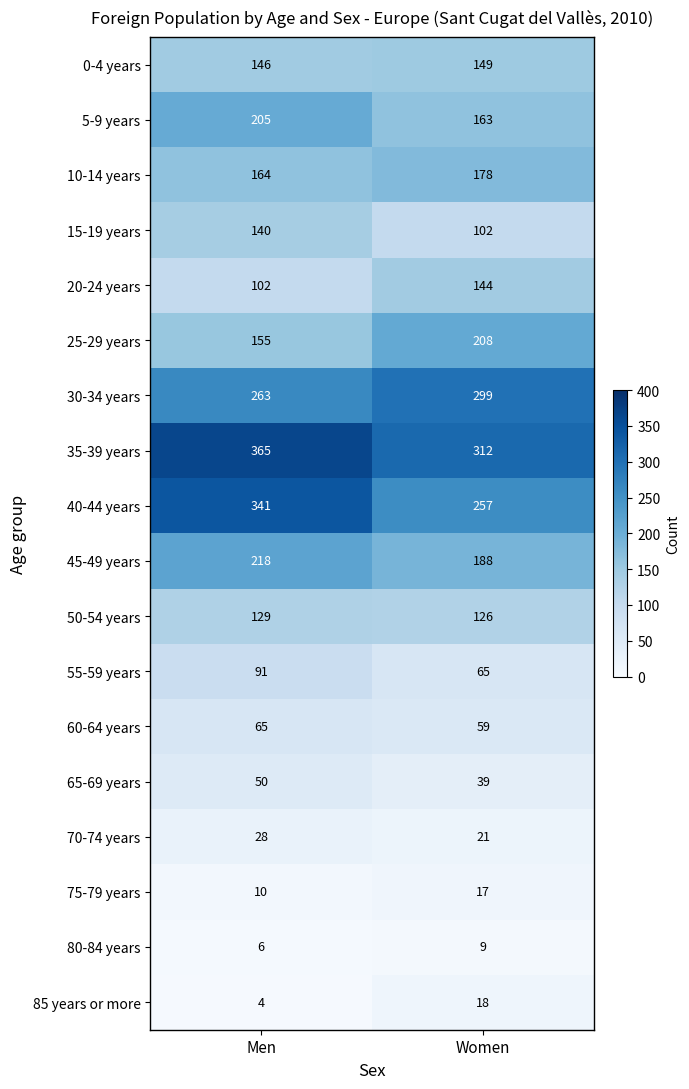

Where is 80-84 years nearest to the value 7?

Men